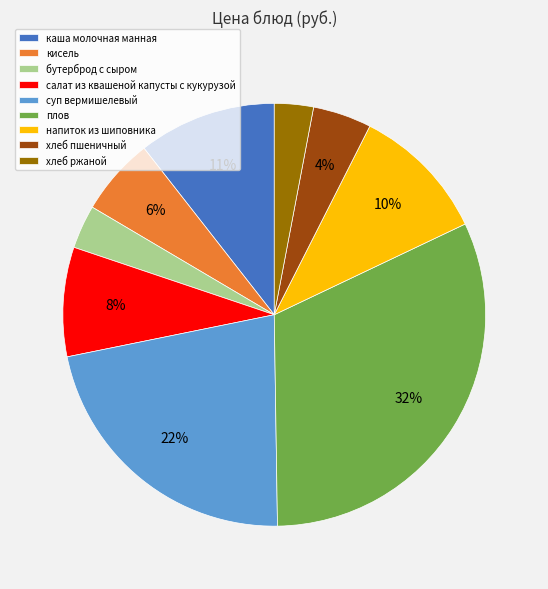

To the nearest percent, what is the difference between the хлеб пшеничный and суп вермишелевый slice percentages?

18%